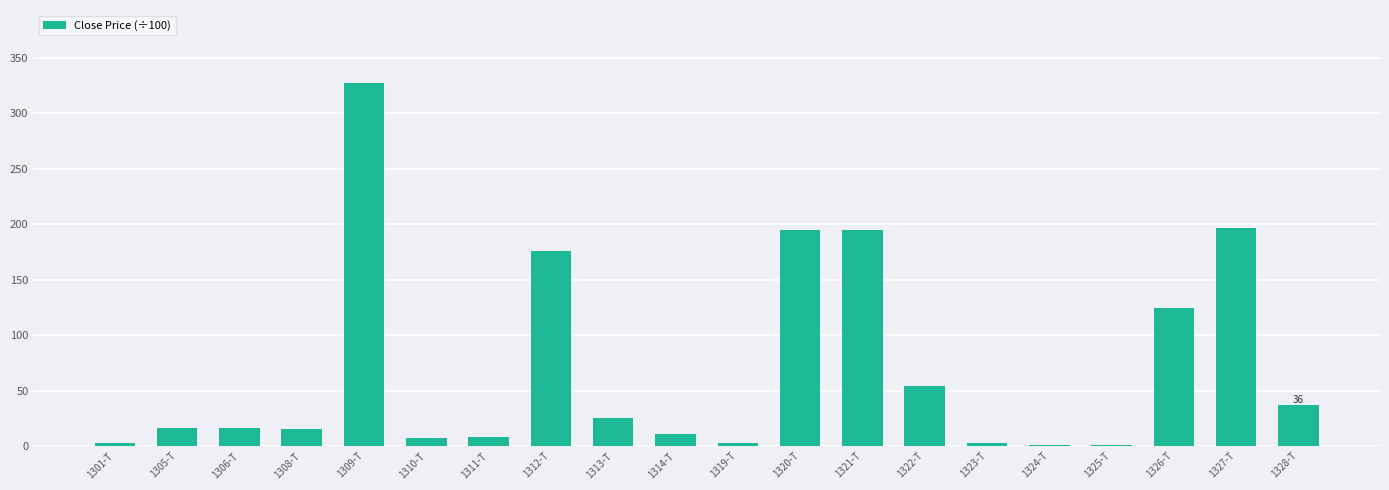

How many categories are shown in the chart?

20